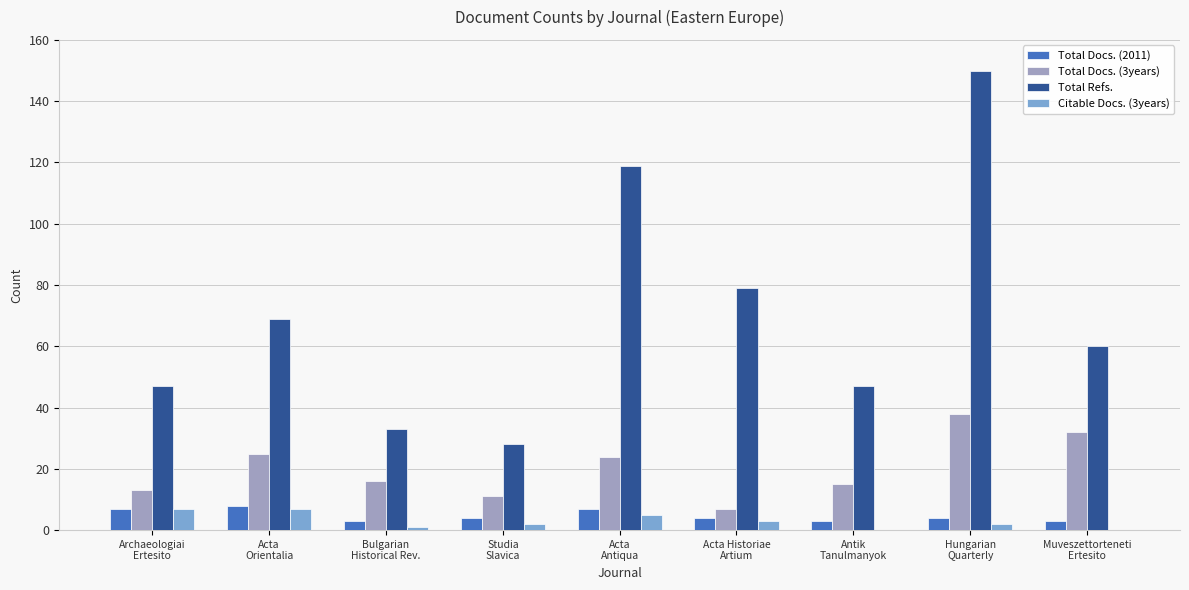

What is the sum of all Total Refs. values?

632